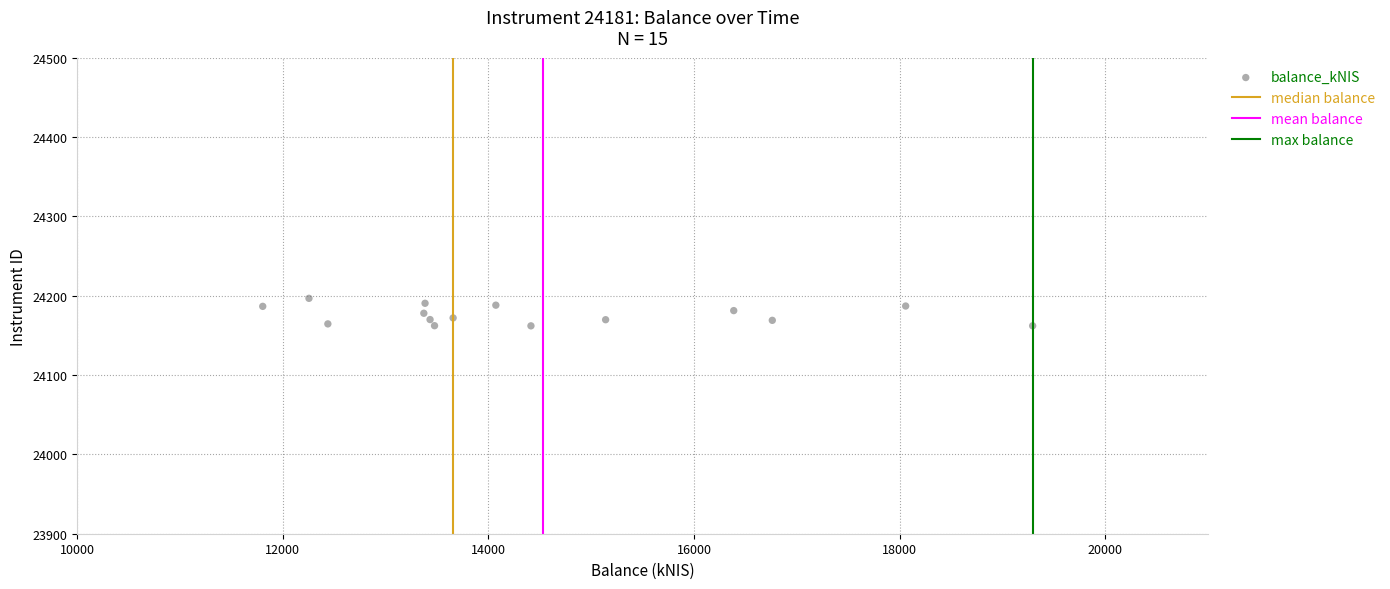

What is the range of X values (max minus min)?

7489.4